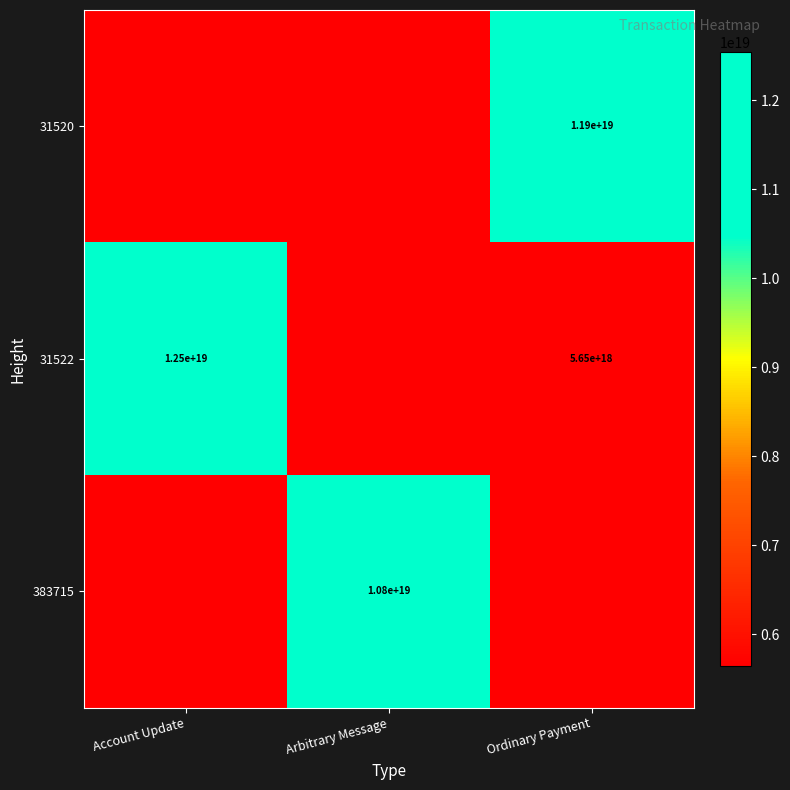

Is the value of 31522 at Ordinary Payment greater than the value of 31520 at Ordinary Payment?

No